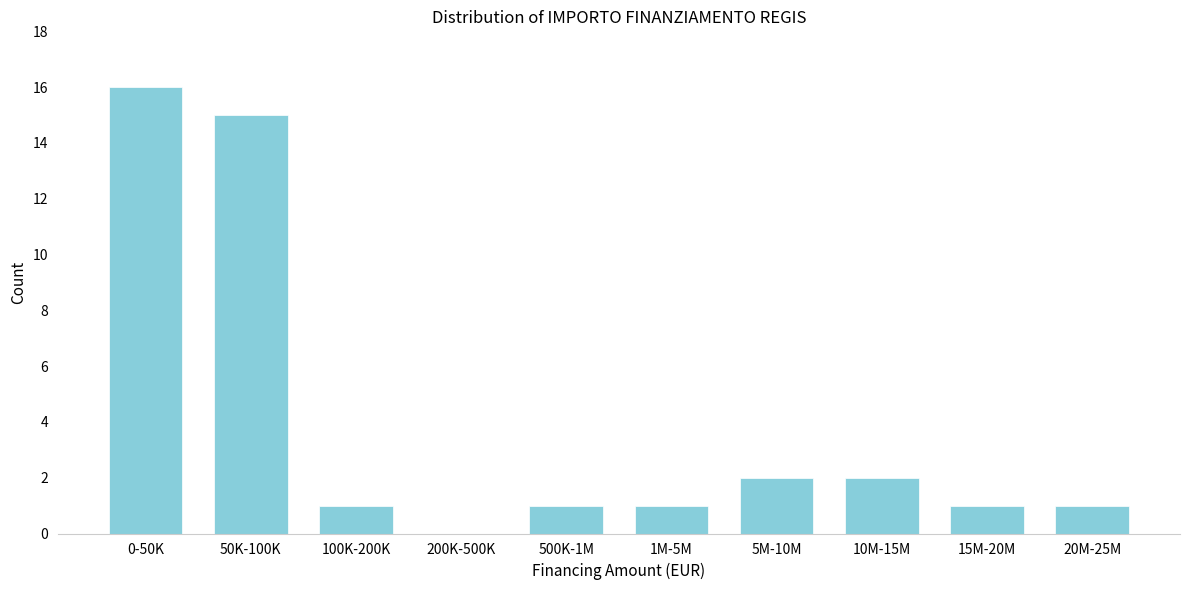

Reading left to right, what are all the values shown in this chart?

0-50K=16	50K-100K=15	100K-200K=1	200K-500K=0	500K-1M=1	1M-5M=1	5M-10M=2	10M-15M=2	15M-20M=1	20M-25M=1